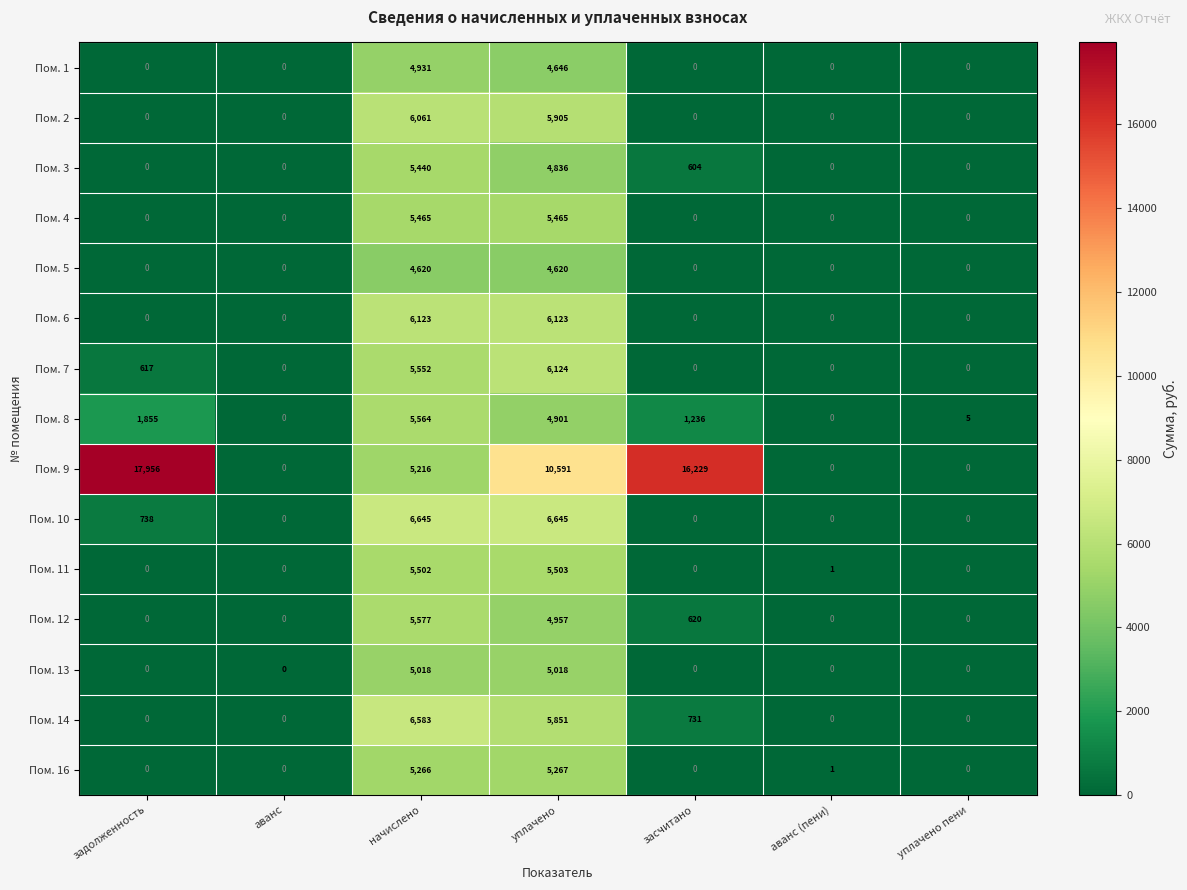

Where is Пом. 1 nearest to the value 2465?

уплачено